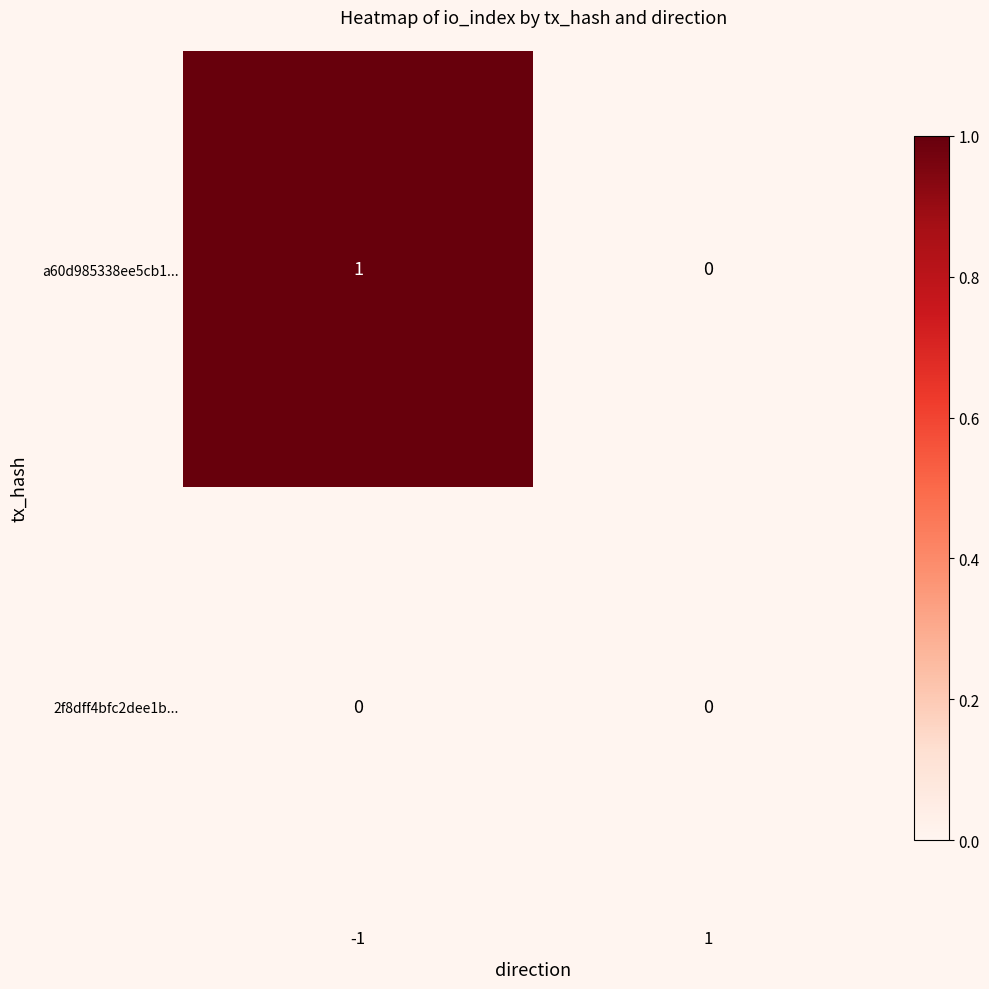

The value of a60d985338ee5cb1... at 1 is 0. True or false?

True